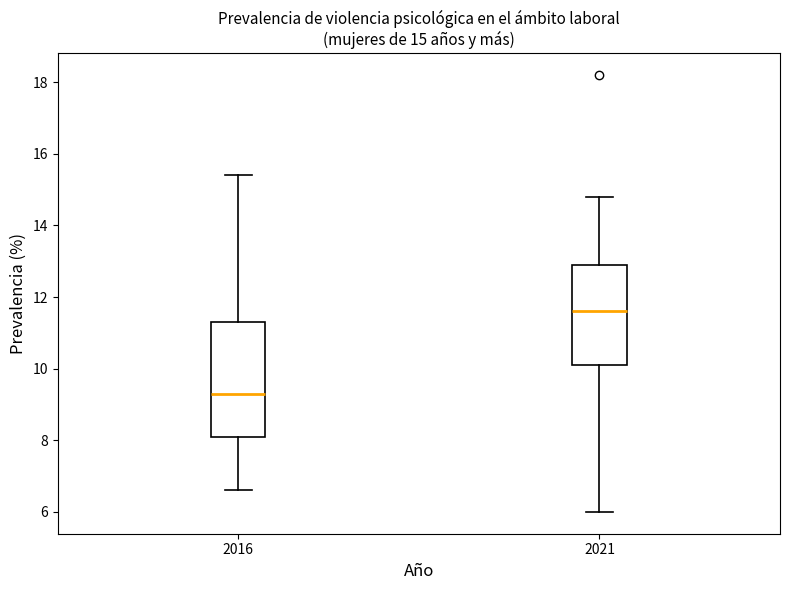

Which box has the lowest median line?

2016